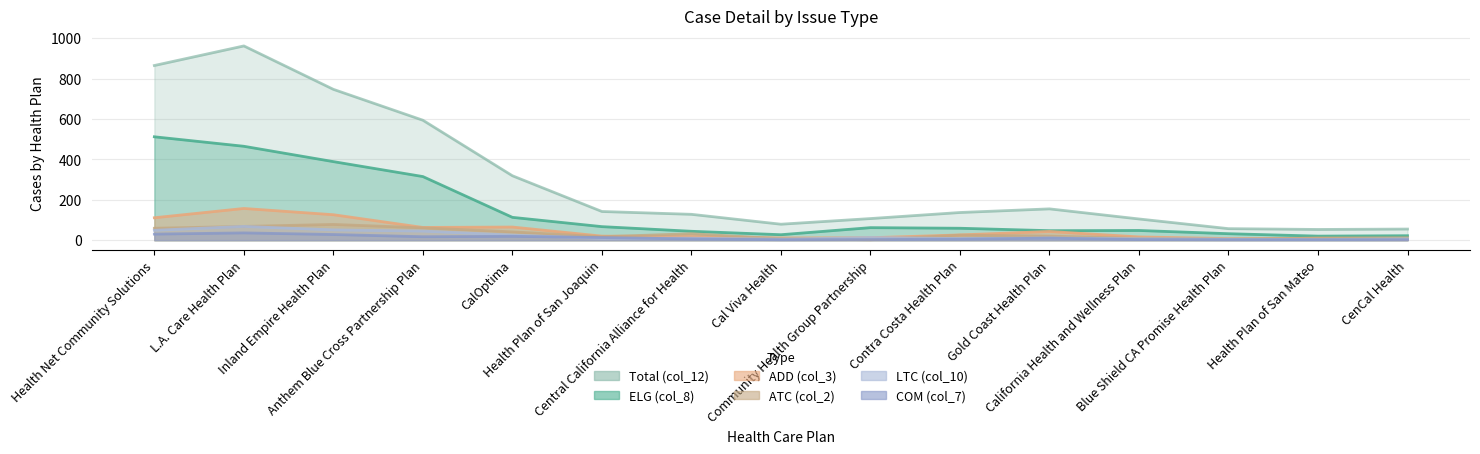

Where is the first local minimum for Total (col_12)?

Cal Viva Health